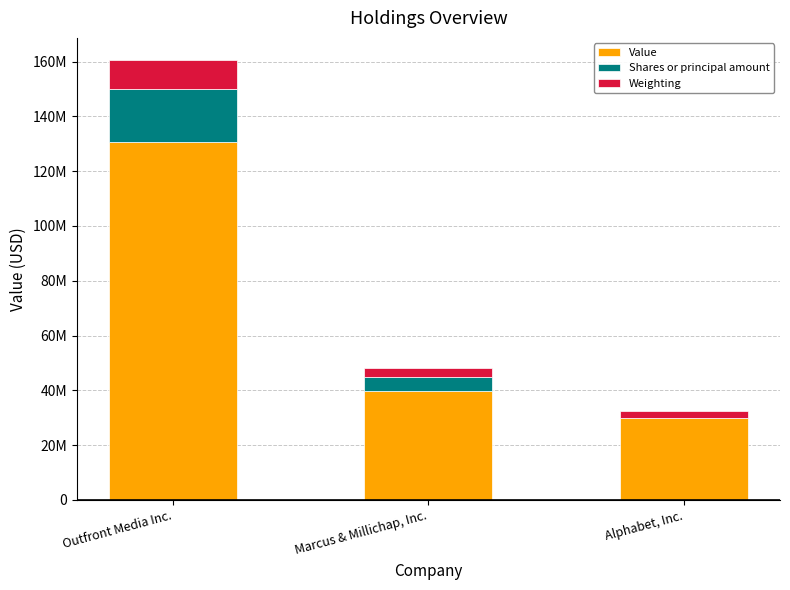

Are the bars grouped side by side (vs. stacked)?

No